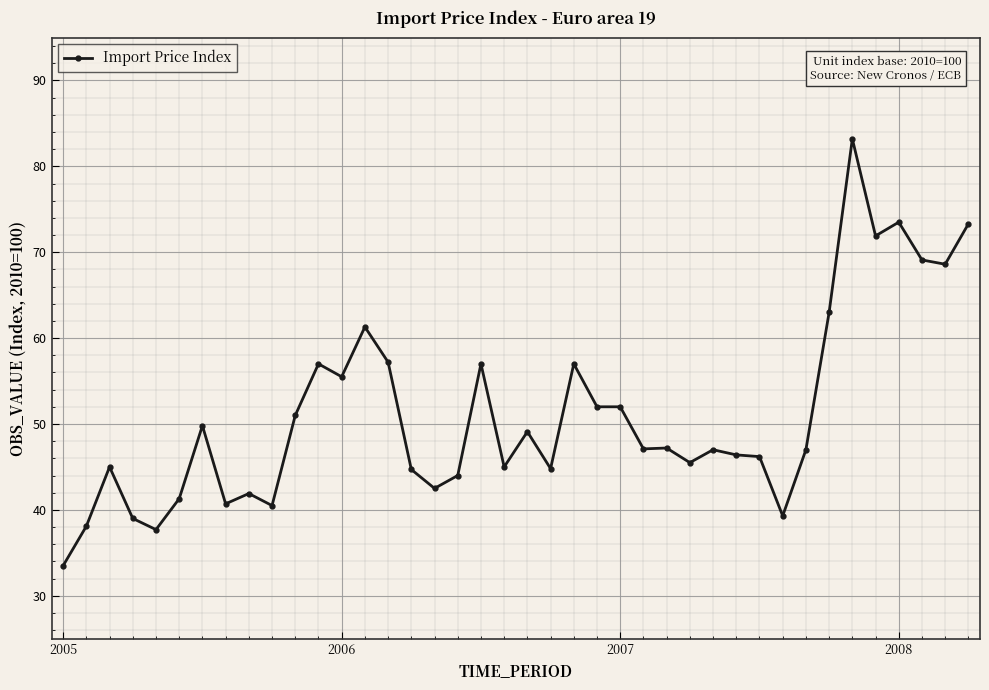

What is the difference between the maximum and second lowest values?

45.5